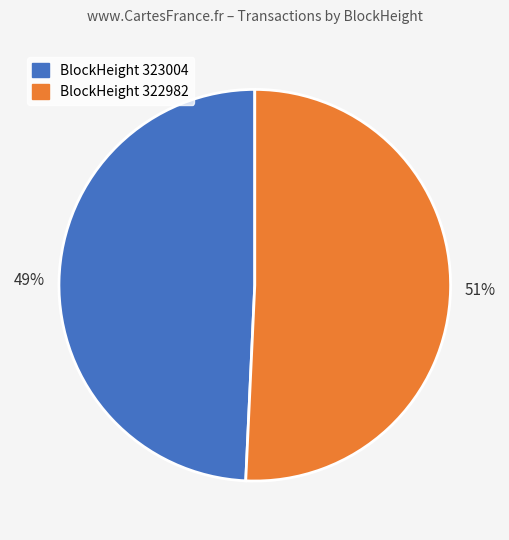

To the nearest percent, what is the average slice percentage?

50%